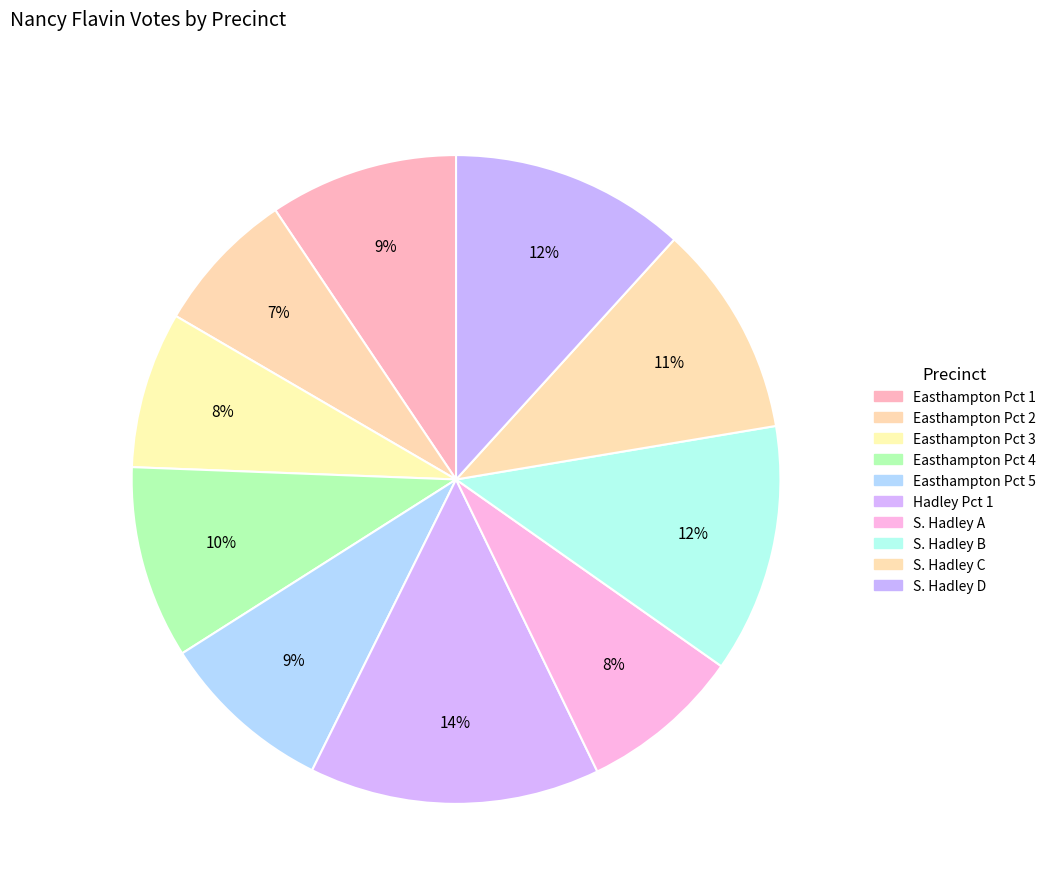

Rank the categories by value from highest to lowest.

Hadley Pct 1, S. Hadley B, S. Hadley D, S. Hadley C, Easthampton Pct 4, Easthampton Pct 1, Easthampton Pct 5, S. Hadley A, Easthampton Pct 3, Easthampton Pct 2